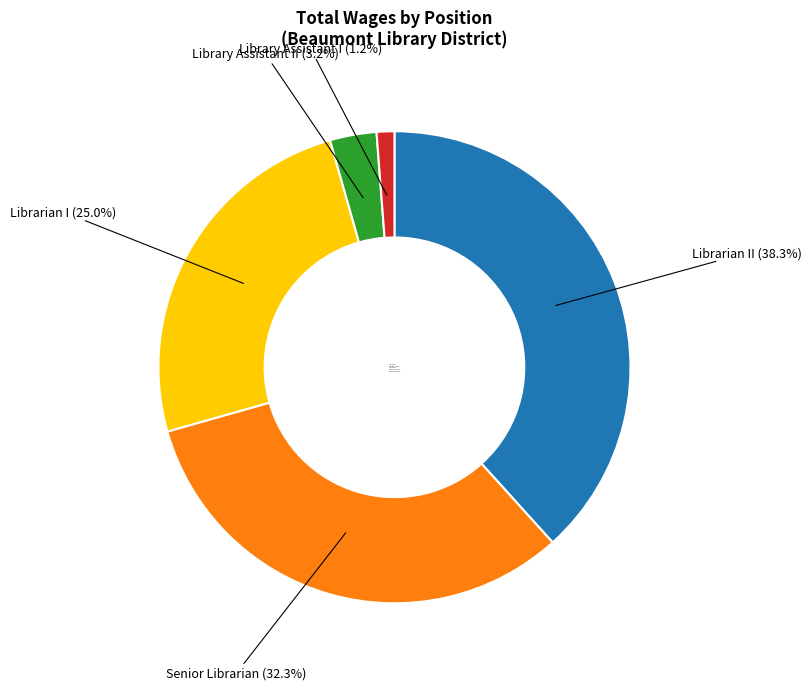

How many segments does this pie chart have?

5